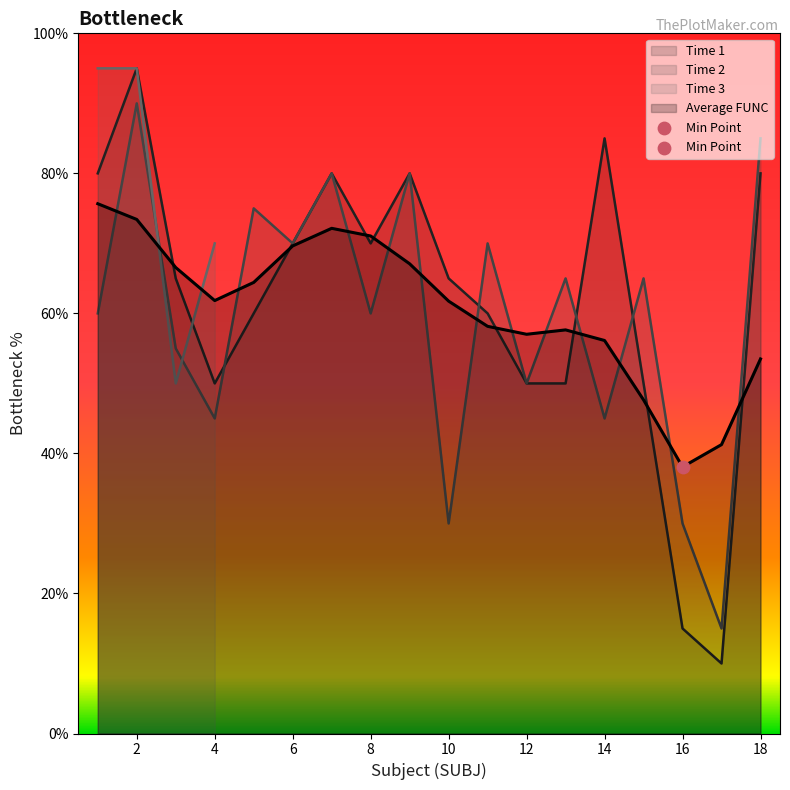

Which series contains the highest Y value?

Time 1